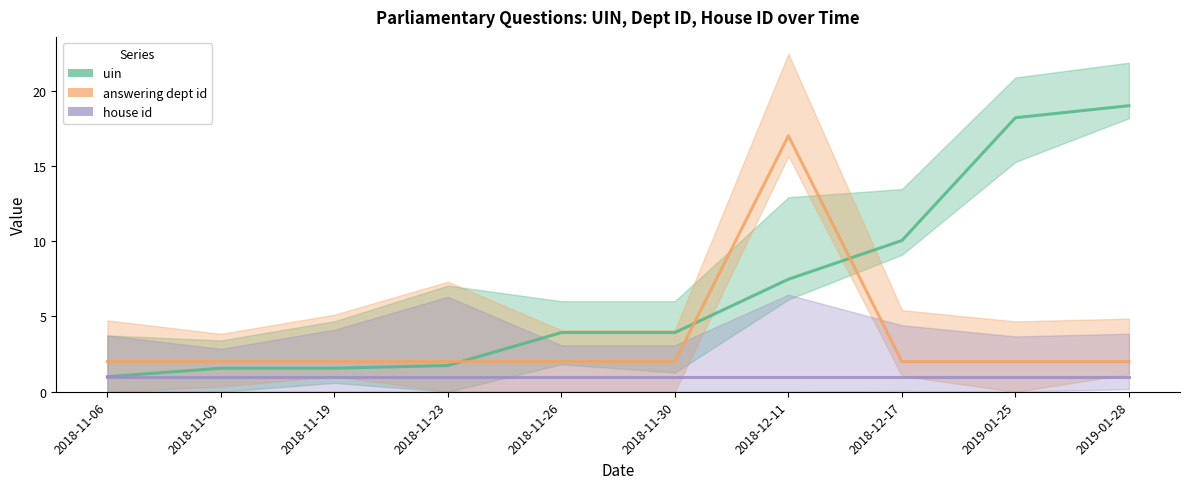

What is the label of the 9th point from the left?

2019-01-25